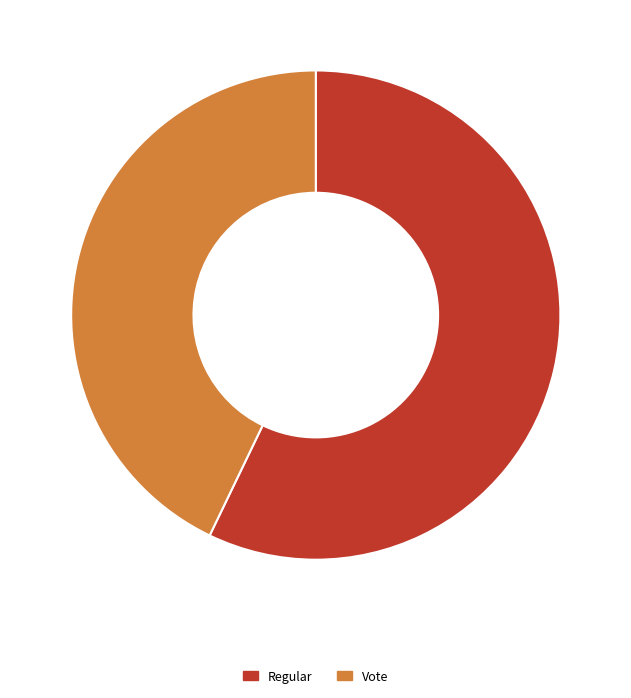

Rank the categories by value from highest to lowest.

Regular, Vote